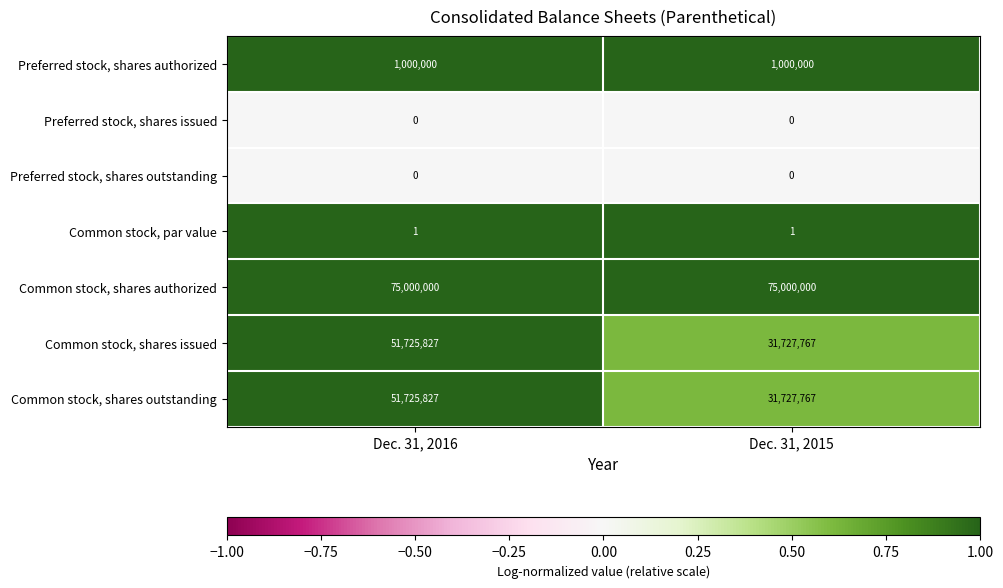

What value does the Common stock, shares outstanding series have at Dec. 31, 2016?

51725827